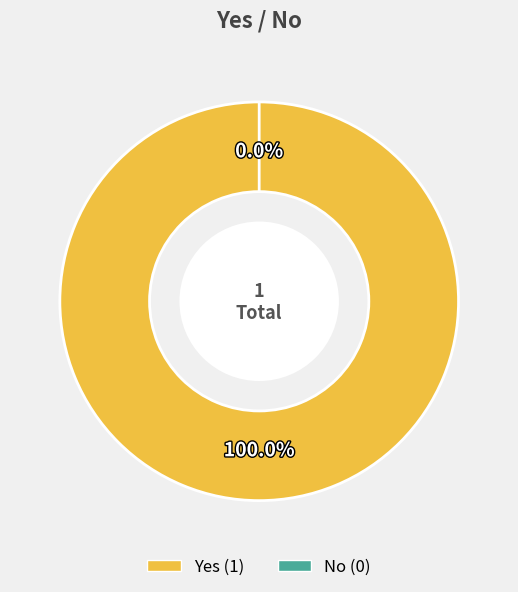

How many segments does this pie chart have?

2